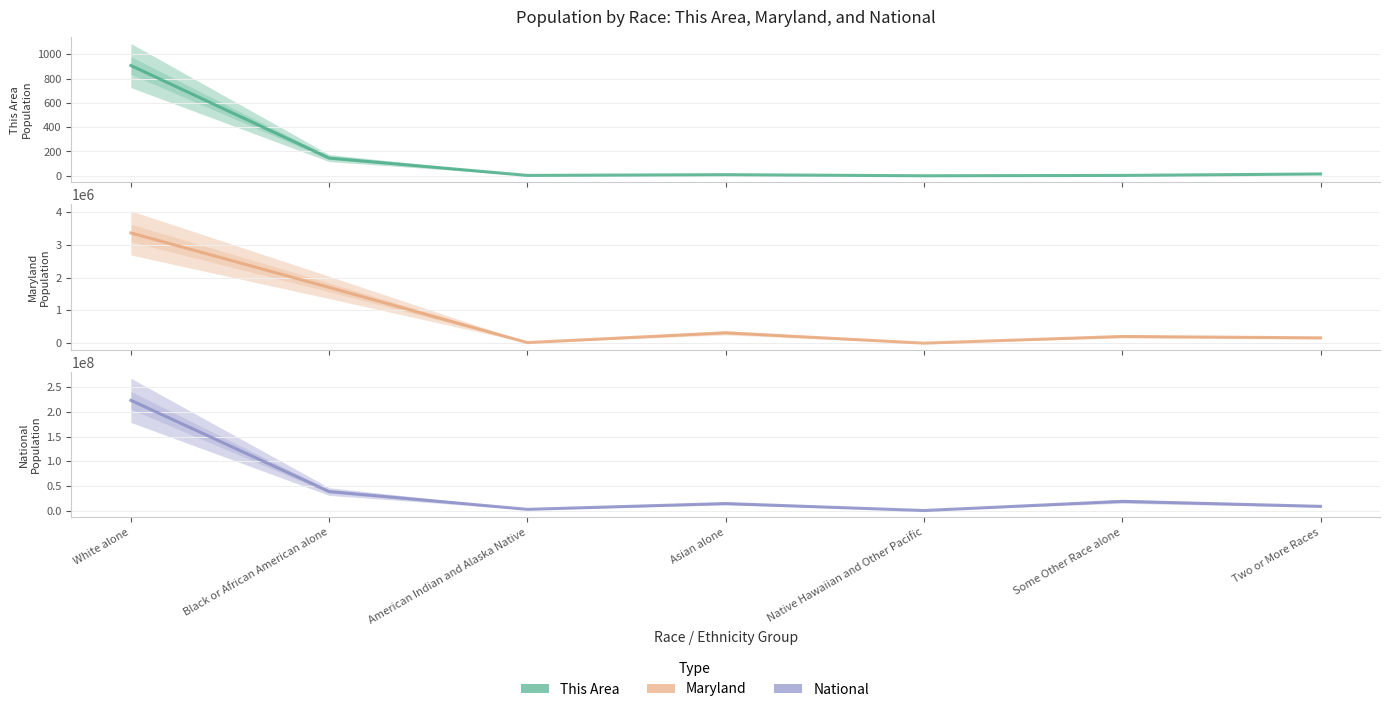

What position from the left is Native Hawaiian and Other Pacific?

5